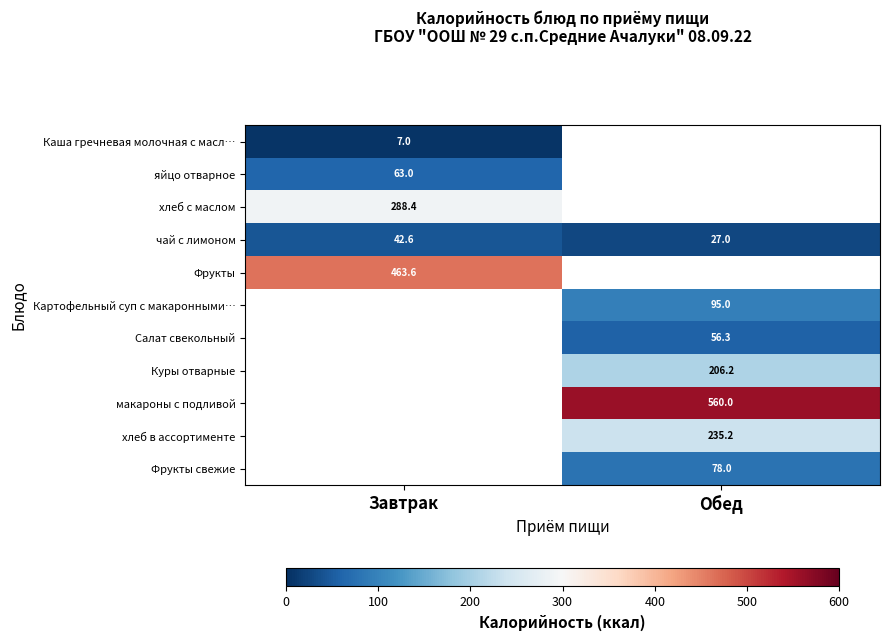

Between Завтрак and Обед, which is larger?

Обед